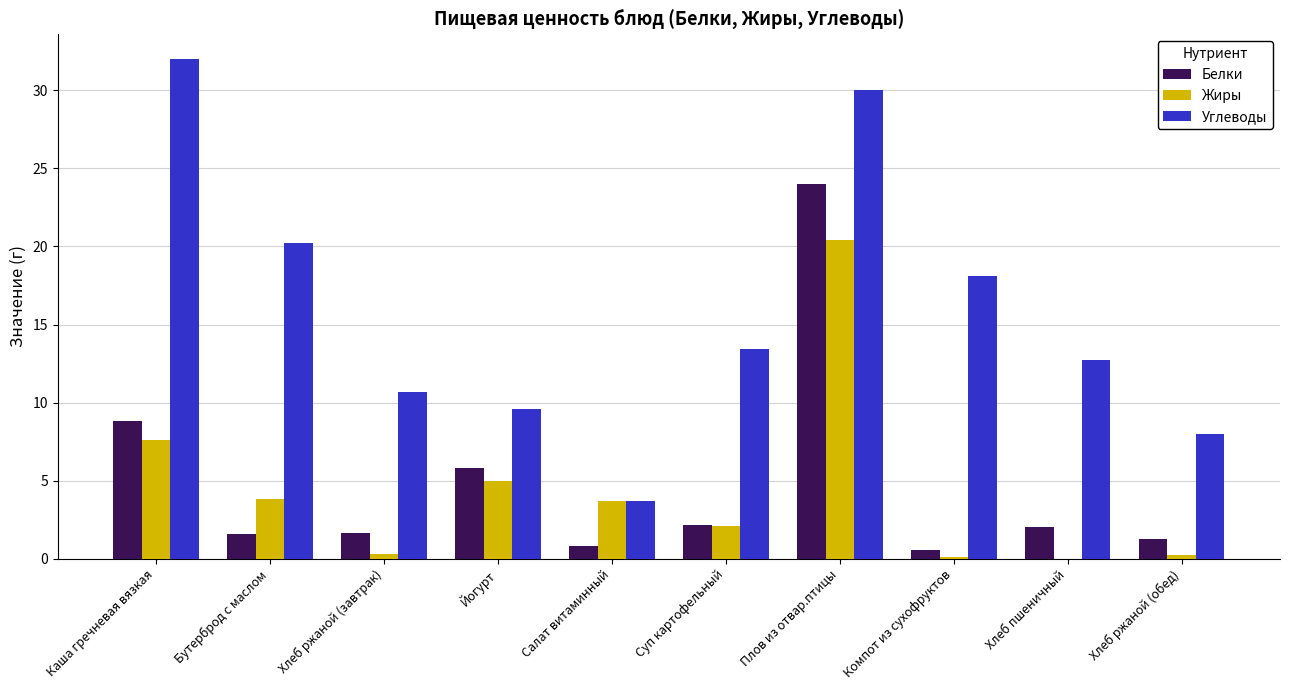

The value of Жиры at Салат витаминный is 1.9. True or false?

False